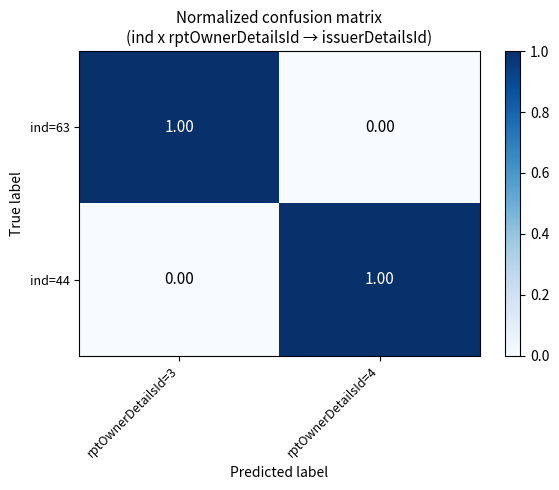

List the labels in order of ind=63 value, largest first.

rptOwnerDetailsId=3, rptOwnerDetailsId=4